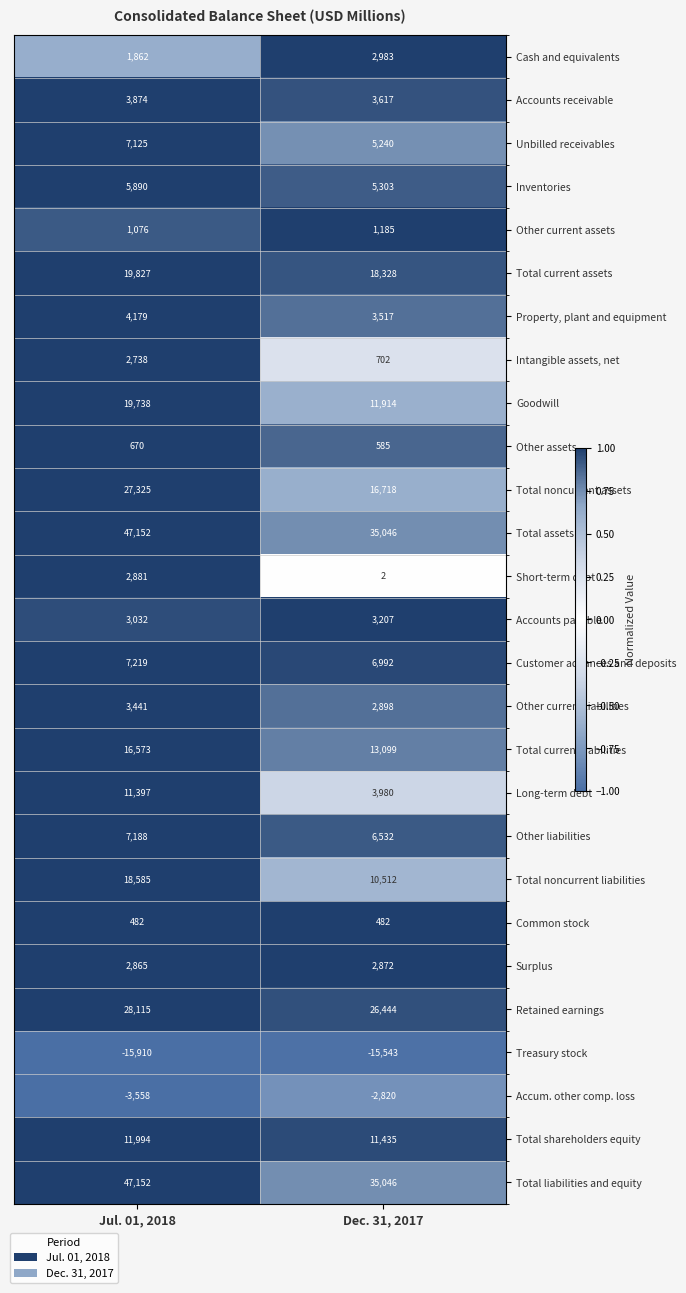

What is the spread (max minus min) of values at Jul. 01, 2018?

63062